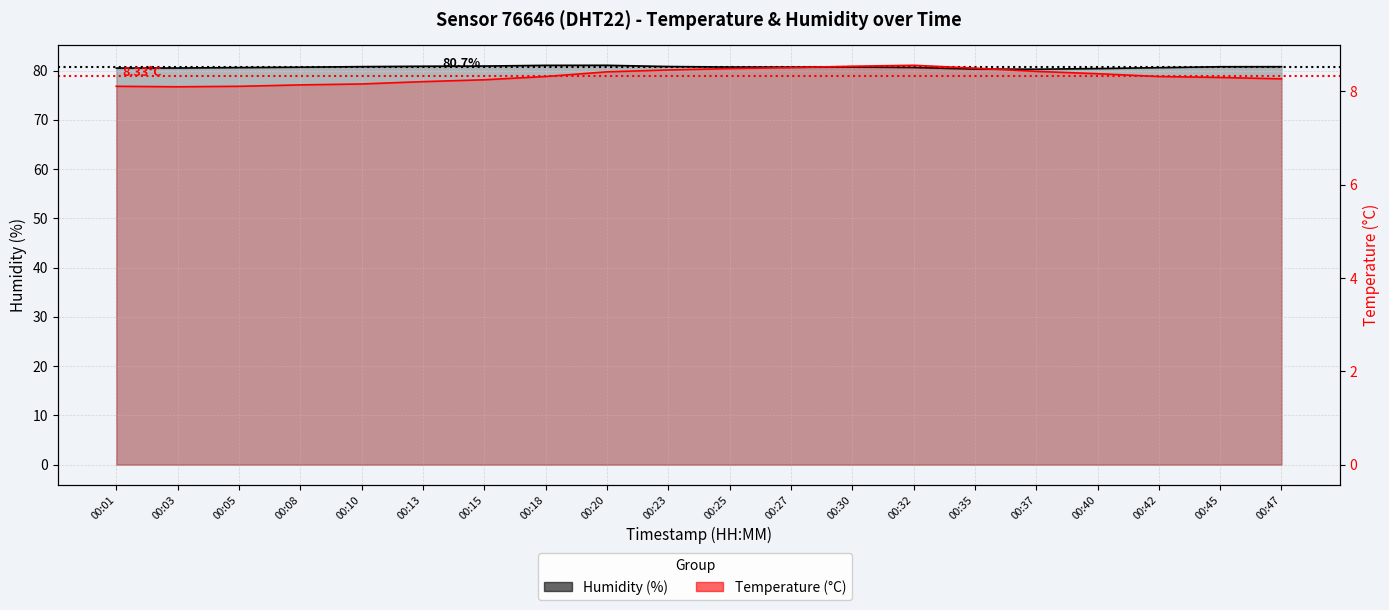

What is the sum of the temperature values at 00:45 and 00:42?

16.6